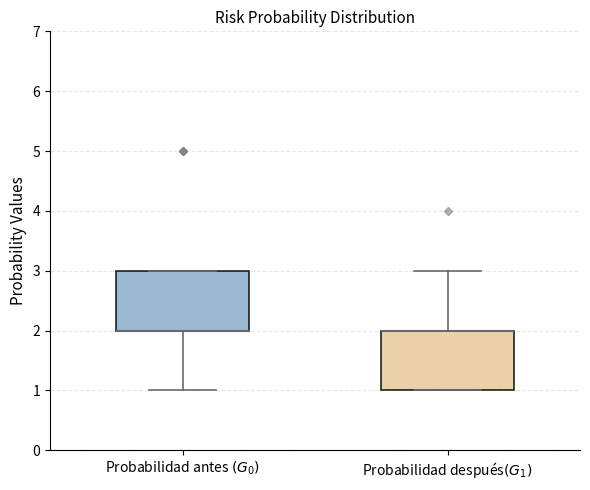

Reading left to right, transcribe this box plot: for each box, give where its median line is, the range the box spans, and where its two whiskers end, as read against the y-axis. The values are not printed on the chart, so give them approximately, as read against the axis.

Probabilidad antes $(G_0)$: median 2 (drawn on the box's lower edge), box 2 to 3, whiskers 1 to 3
Probabilidad después$(G_1)$: median 2 (drawn on the box's upper edge), box 1 to 2, whiskers 1 to 3